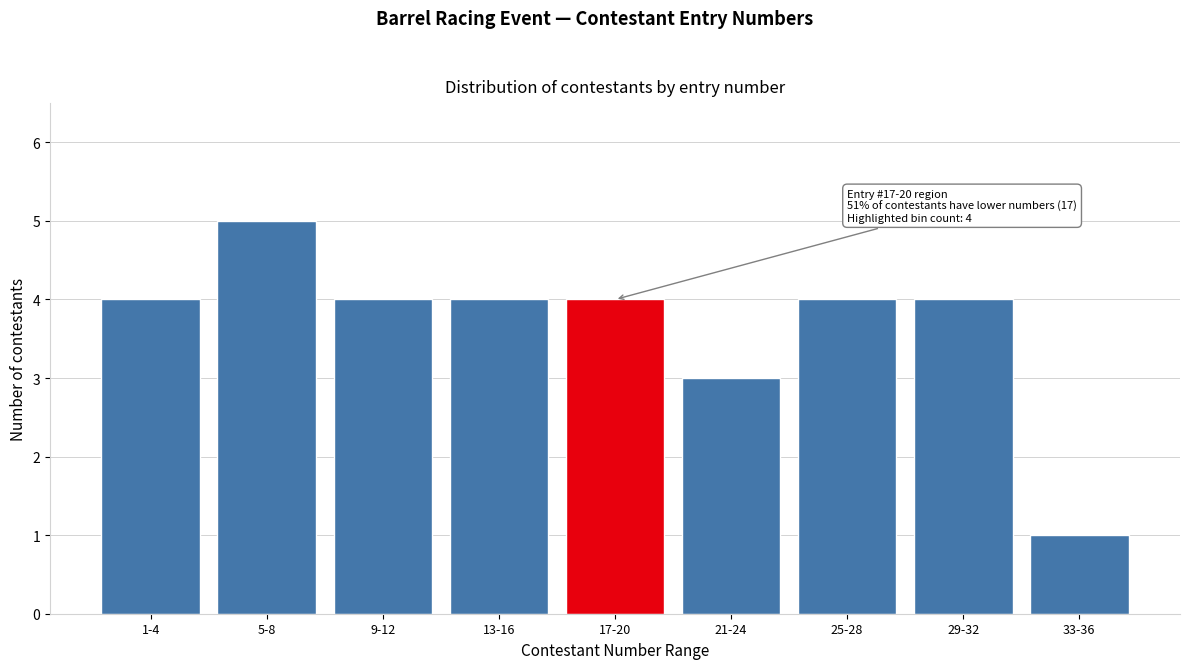

Reading right to left, extract all data points from this chart.

33-36=1	29-32=4	25-28=4	21-24=3	17-20=4	13-16=4	9-12=4	5-8=5	1-4=4